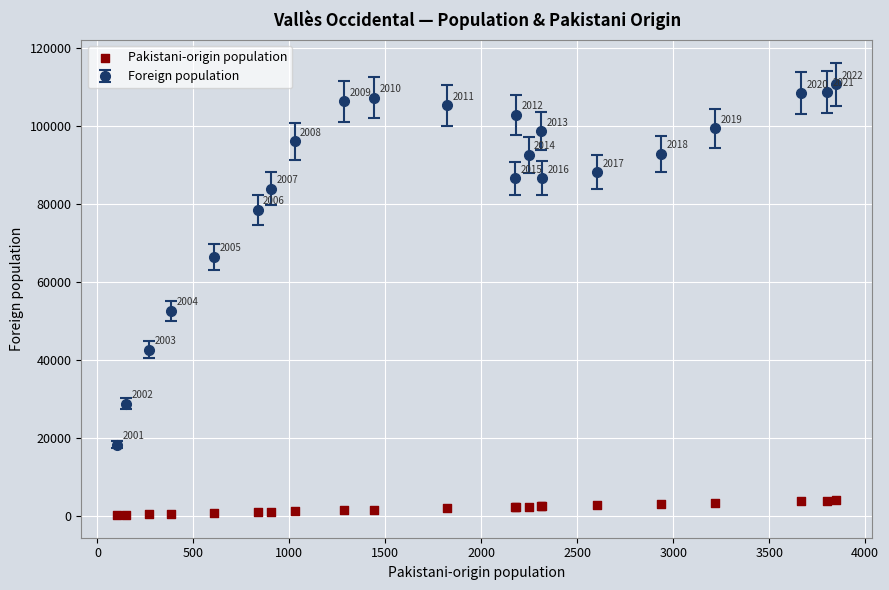

What Y value in the scatter plot is closest to 1976?

1823